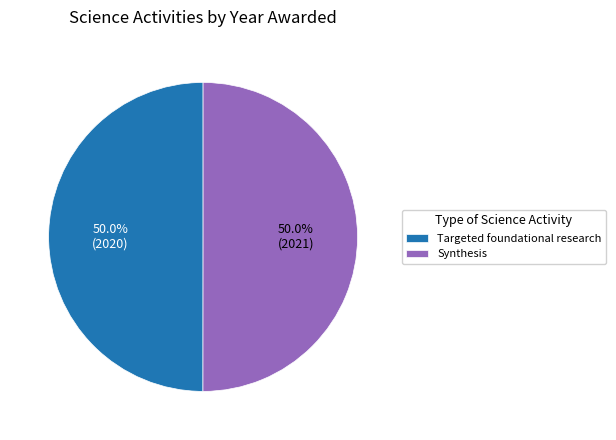

Approximately how many times larger is the value at Synthesis compared to Targeted foundational research?

1.0